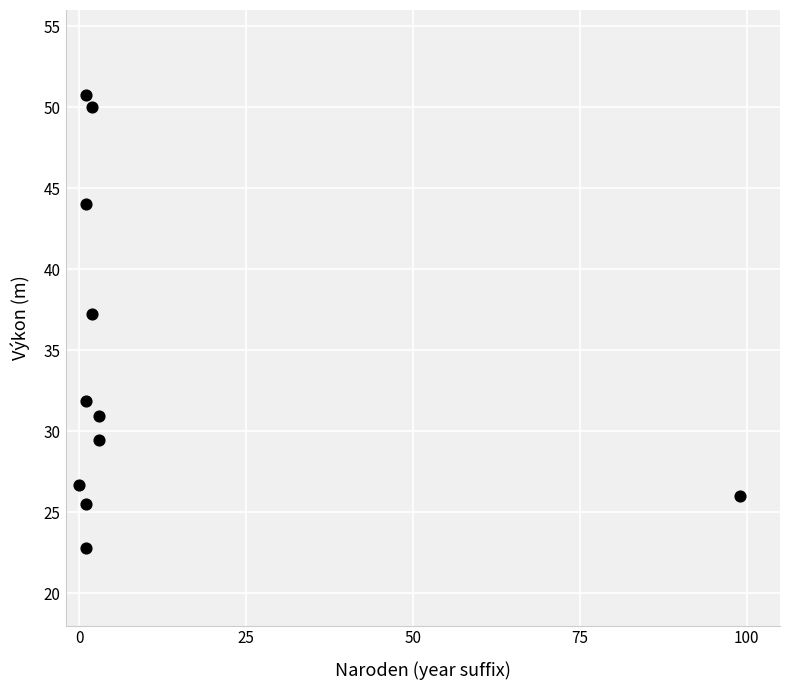

What is the range of X values (max minus min)?

99.0